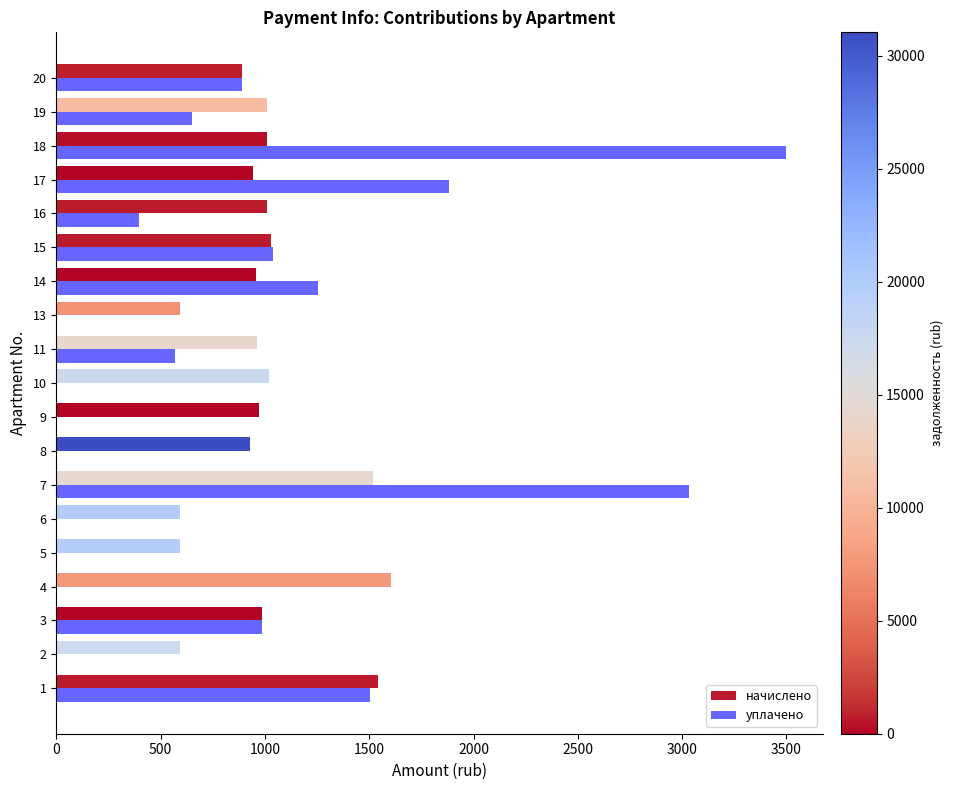

What are all the series names shown in the legend?

начислено, уплачено